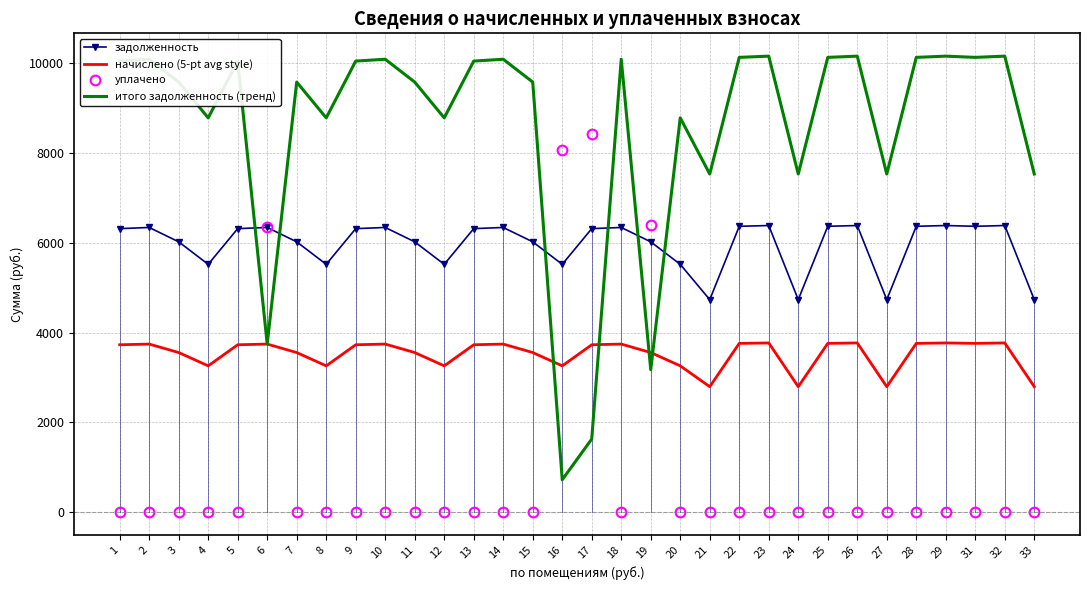

How many distinct data groups are displayed?

4